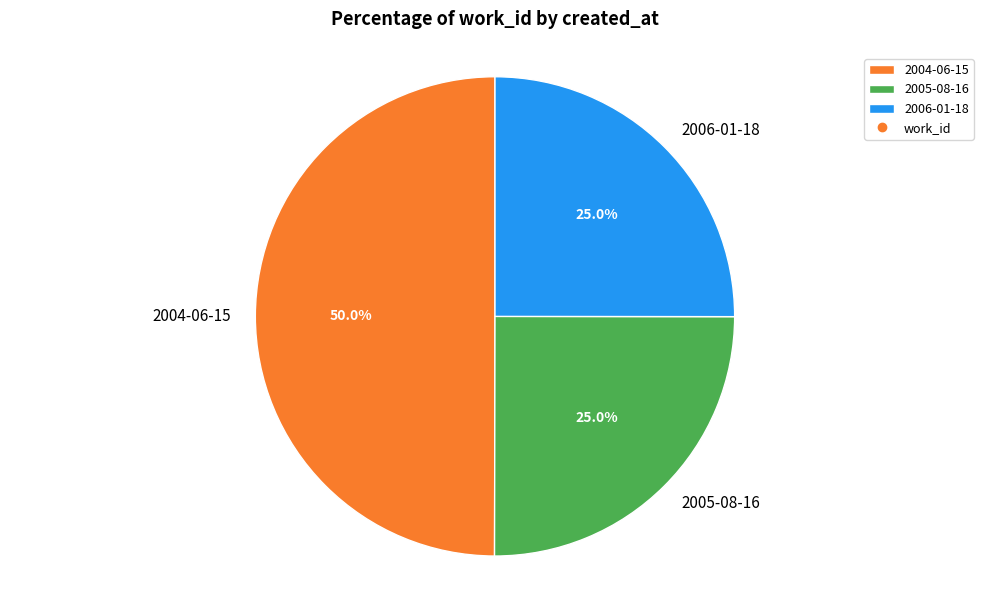

Is it true that 2005-08-16 is 25% of the pie?

True